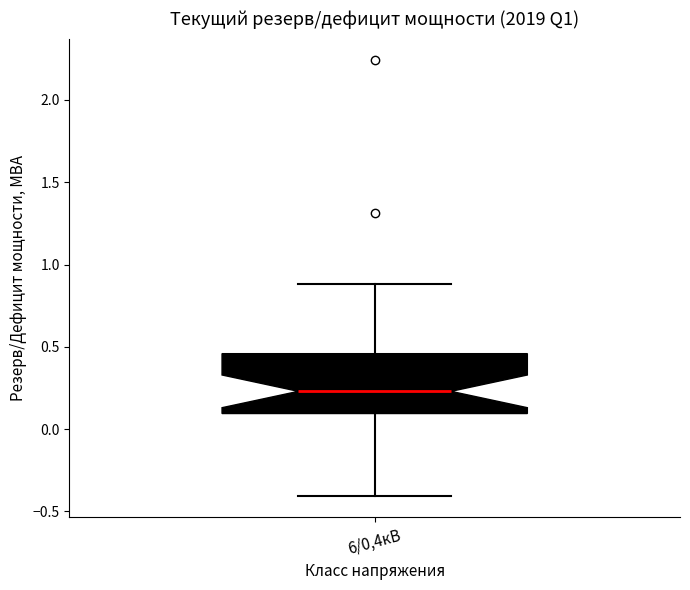

Read this box plot against the y-axis: the position of the median line, the range covered by the box, and the ends of both whiskers. The values are not printed on the chart, so give them approximately, as read against the axis.

median 0.25, box 0.10 to 0.45, whiskers -0.40 to 0.90